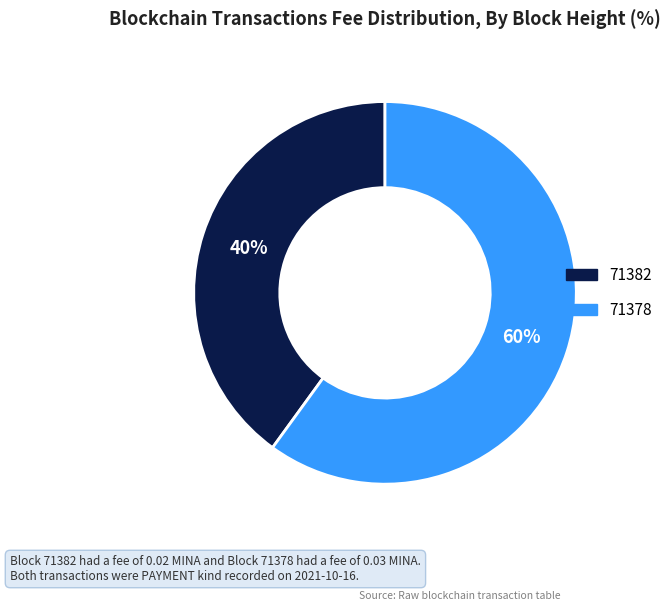

Which slice is the largest?

71378